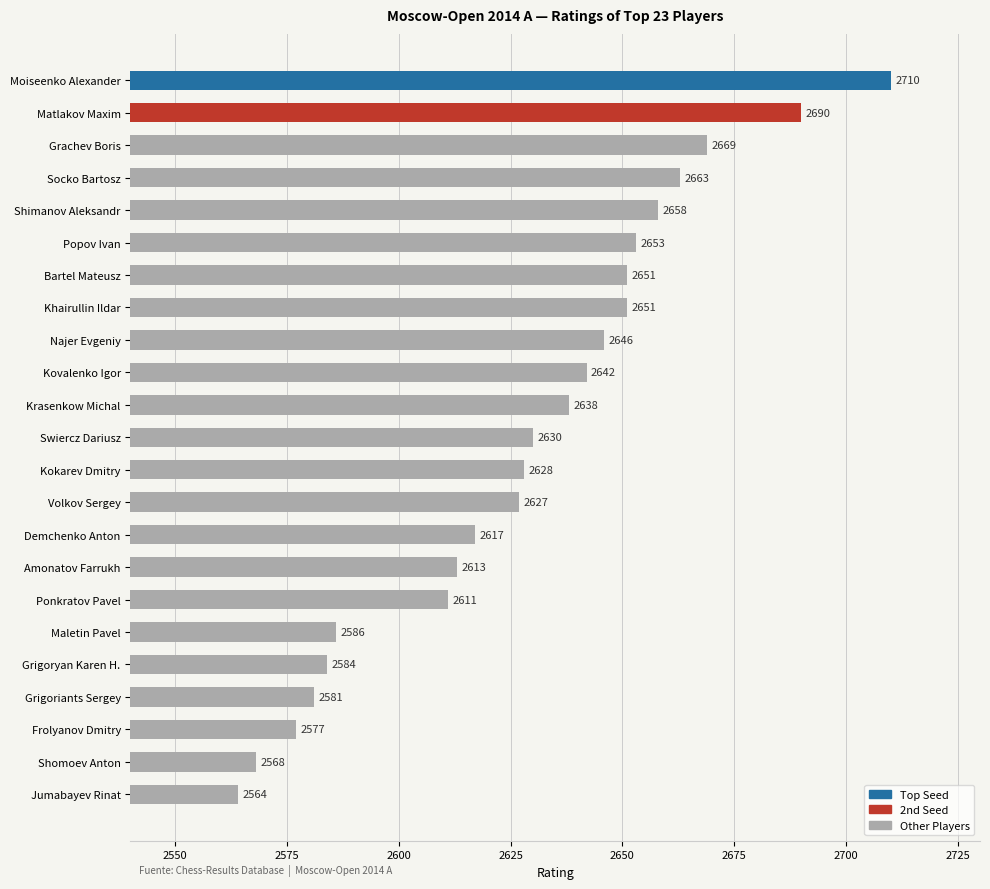

Are the bars horizontal?

Yes